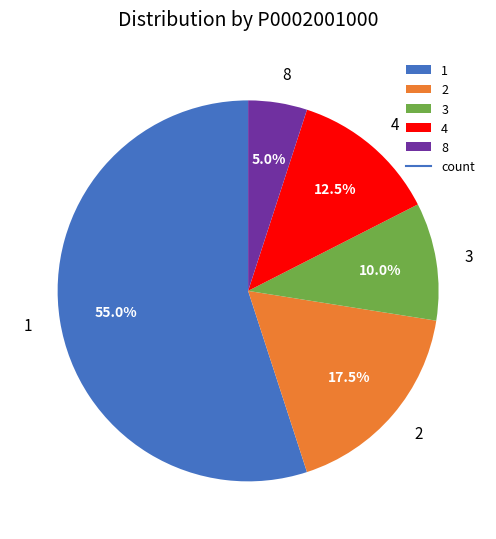

Is the sum of 1 and 8 greater than half?

Yes